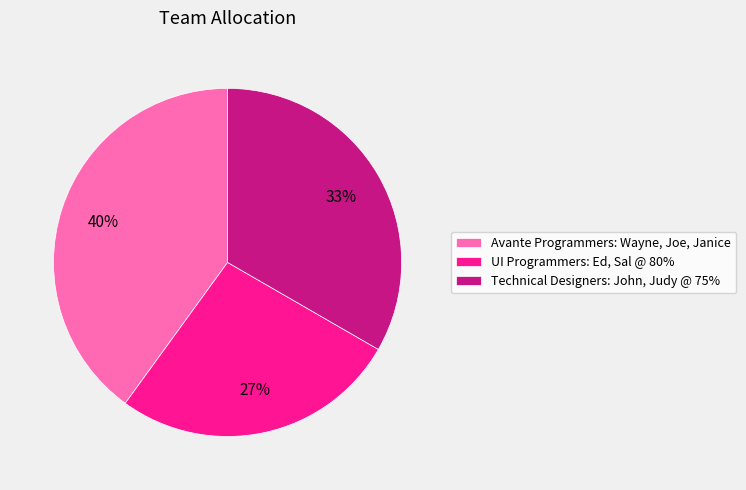

Is it true that Technical Designers: John, Judy @ 75% is 22% of the pie?

False